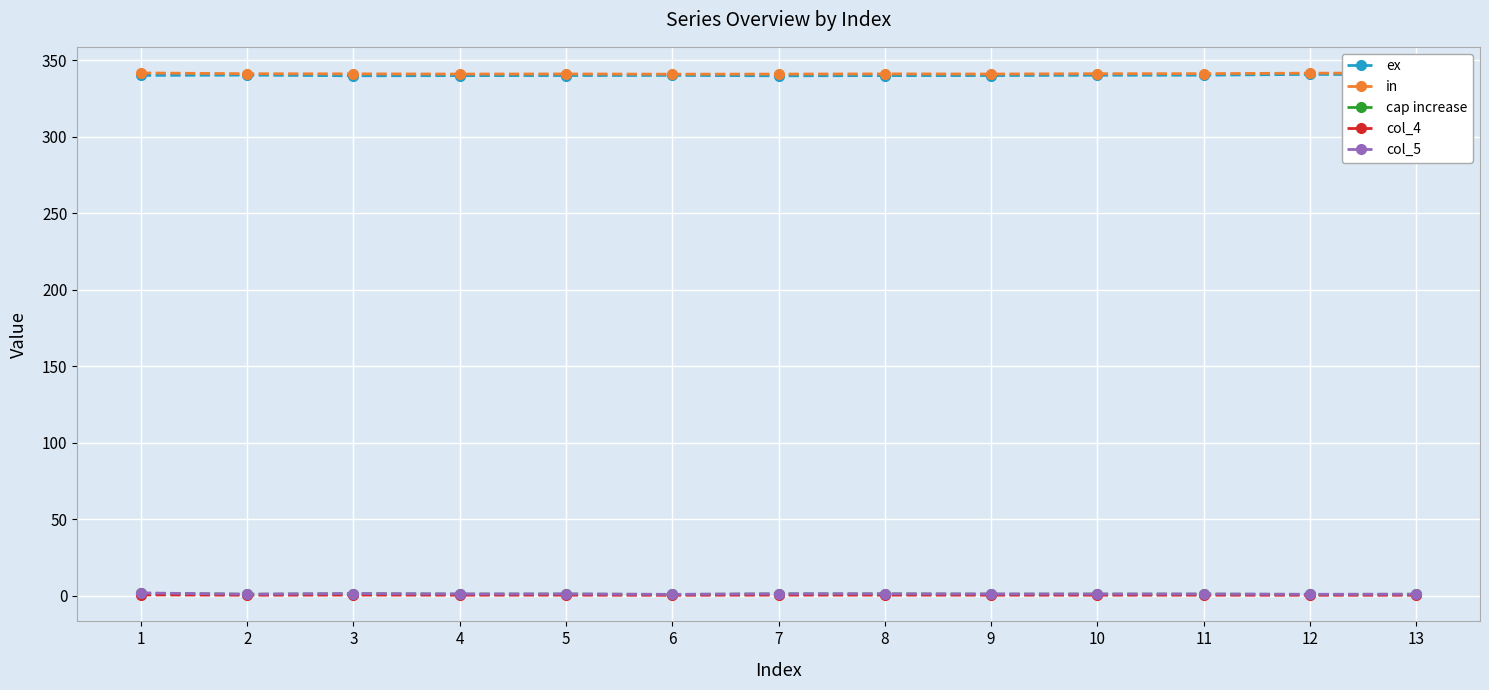

True or false: in has more than 0 interior local peaks.

True